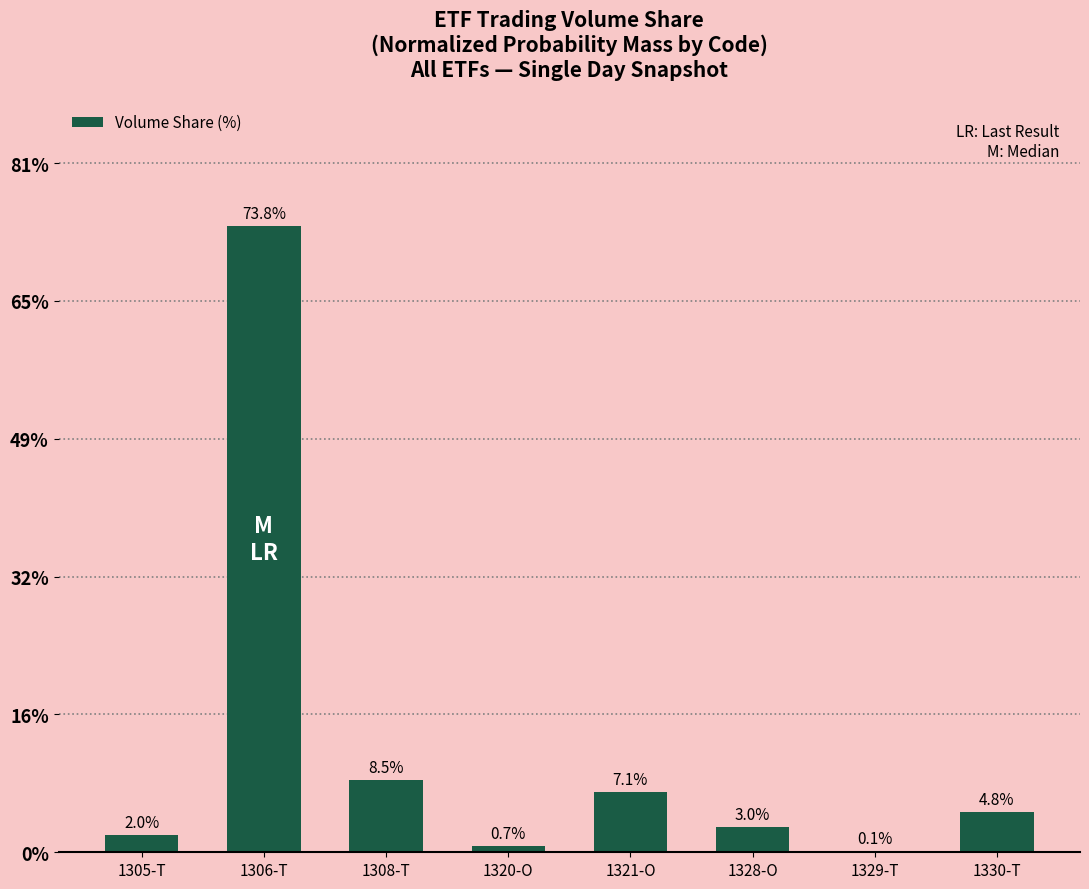

Are the bars grouped side by side (vs. stacked)?

No